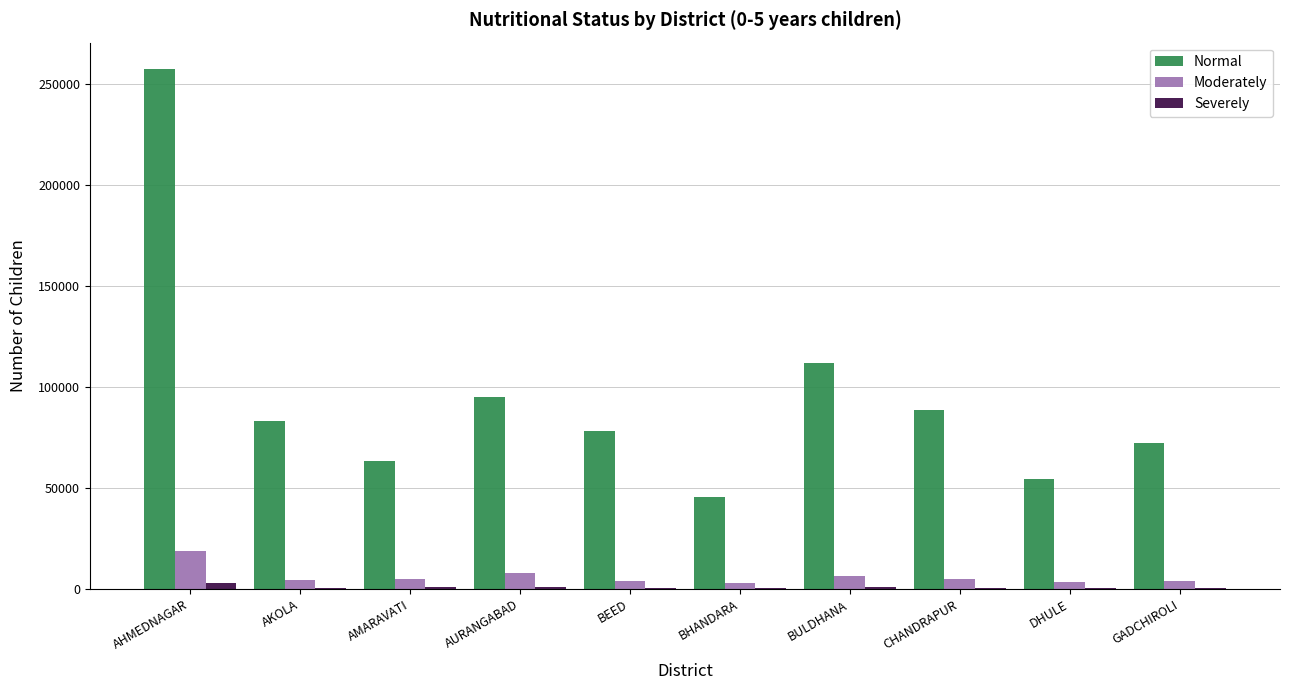

Count the number of data series in this chart.

3